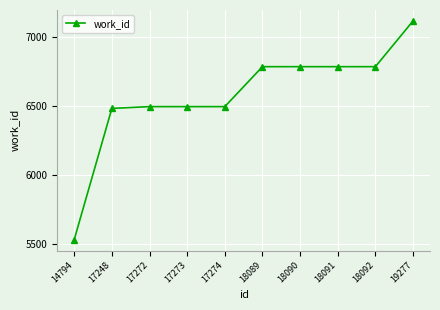

What is the value of the 10th point from the left?

7117